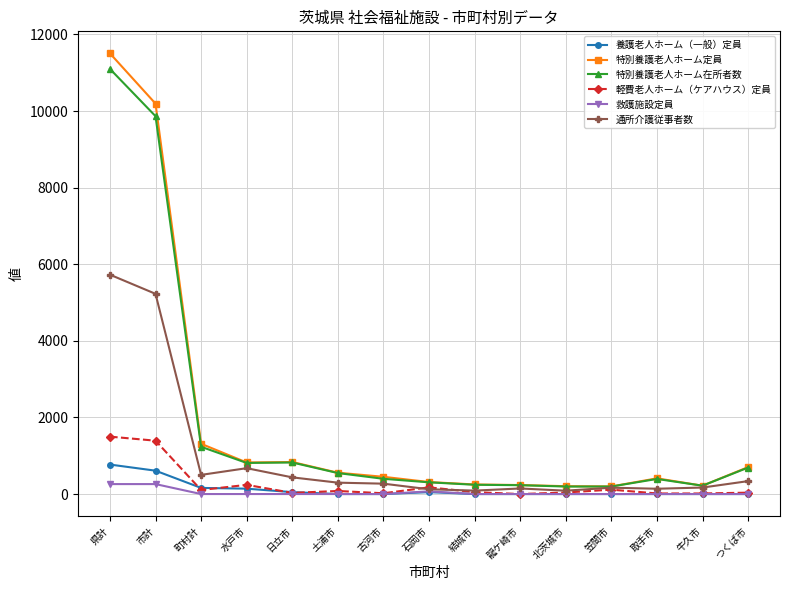

Is it true that 特別養護老人ホーム定員 equals 1312.0 at 町村計?

True